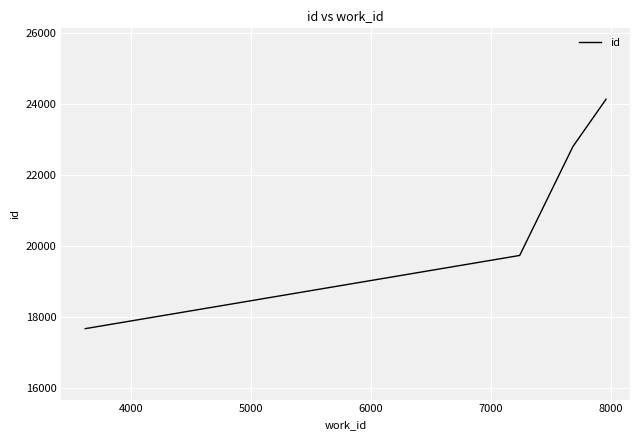

What is the average value?

21091